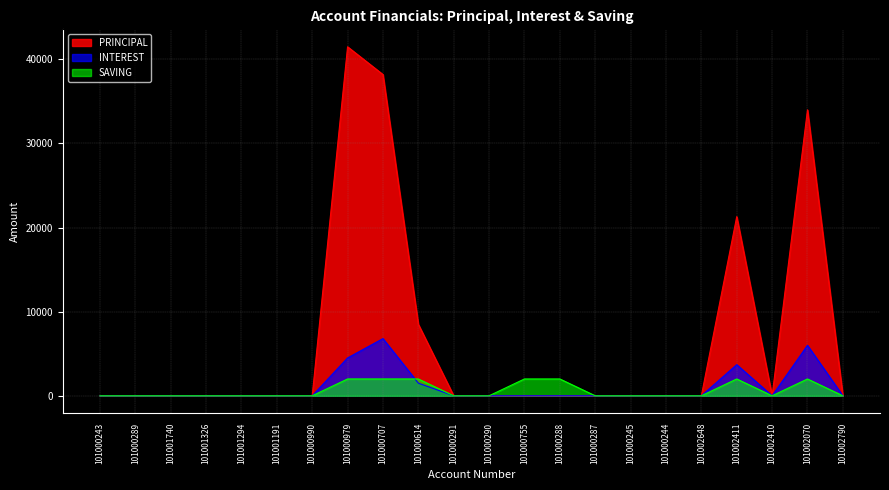

How many interior local peaks does the SAVING series have?

2